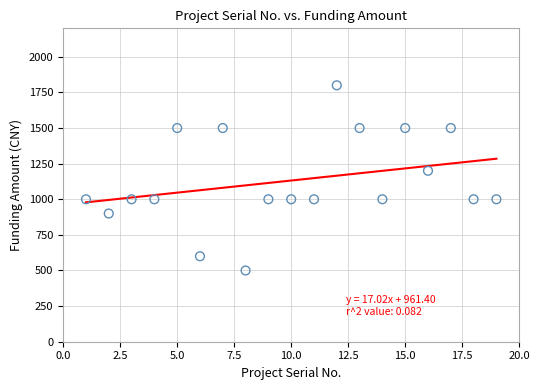

What Y value in the scatter plot is closest to 1150?

1200